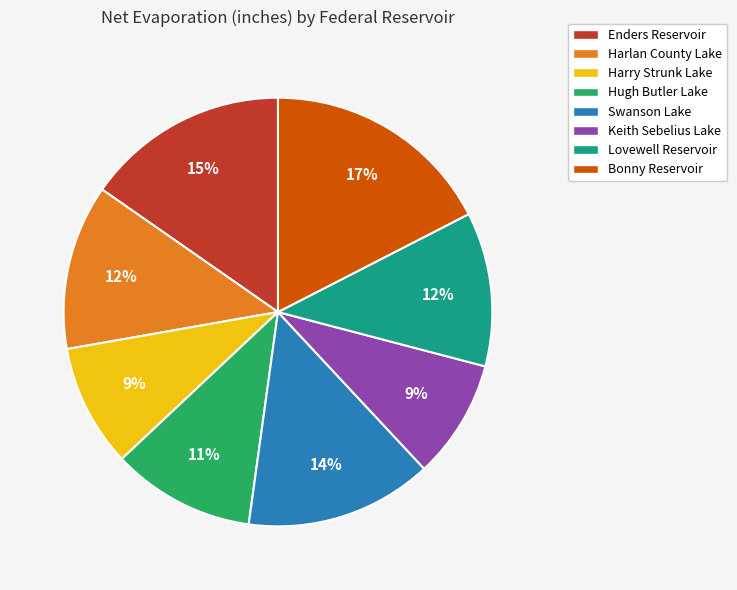

Does any single category account for the majority?

No